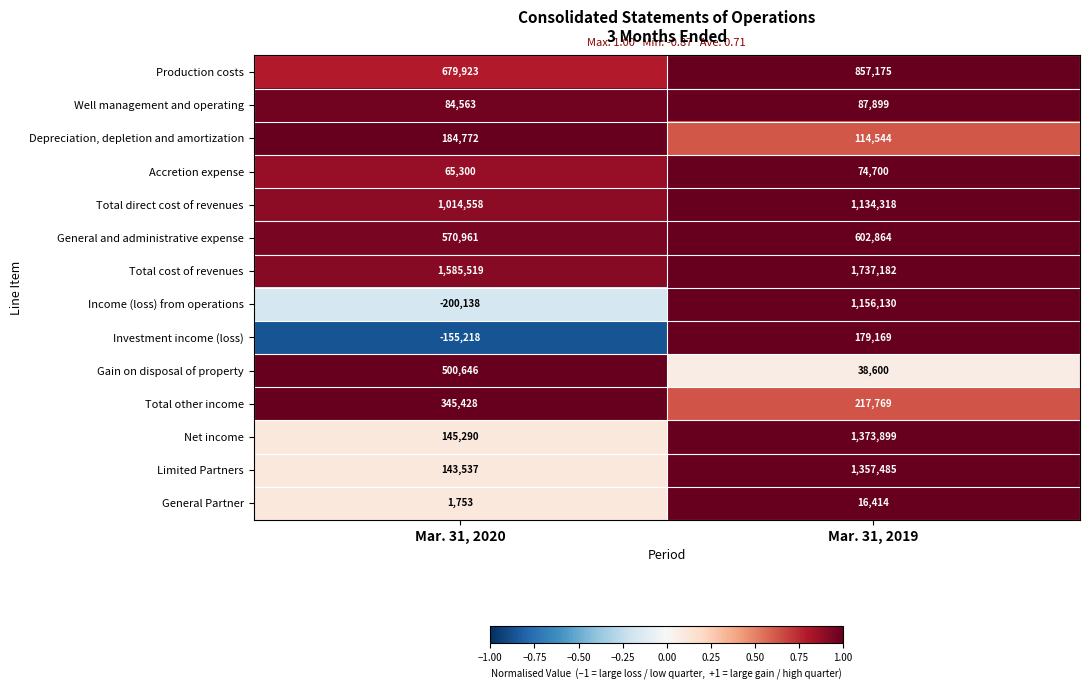

What is the sum of the Production costs values at Mar. 31, 2019 and Mar. 31, 2020?

1537098